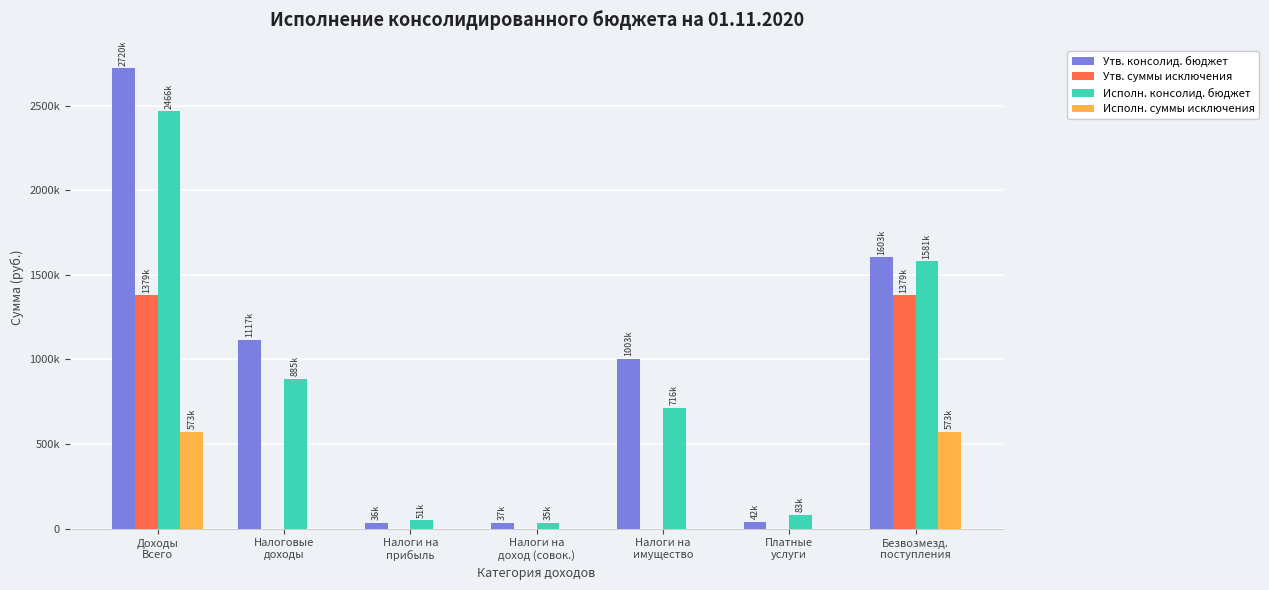

What is the difference between the Утв. консолид. бюджет values at Платные
услуги and Налоги на
прибыль?

6051.0